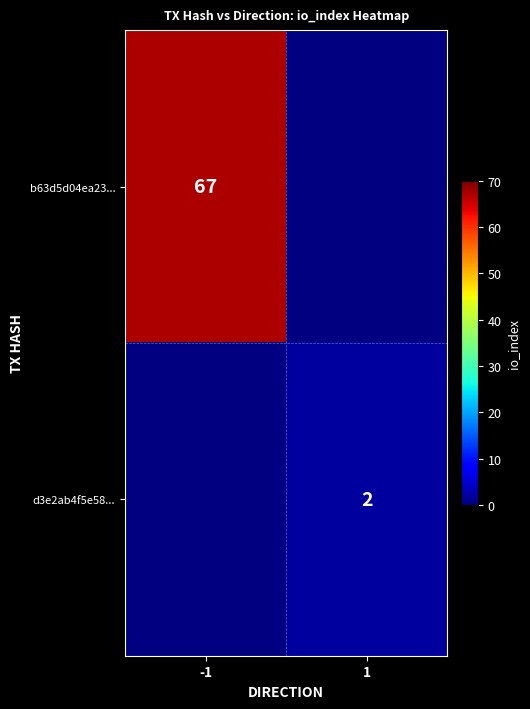

The b63d5d04ea23... series shows 67 at -1. True or false?

True